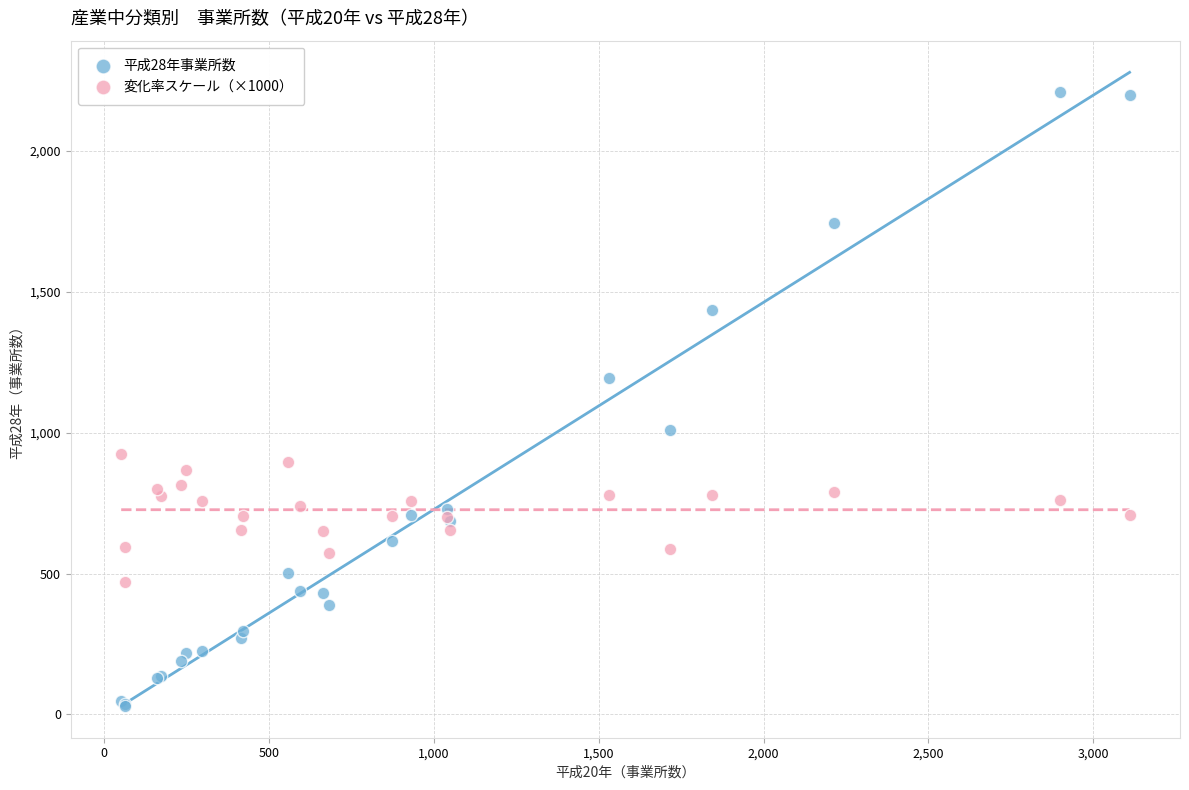

Which series has the widest spread of Y values?

平成28年事業所数